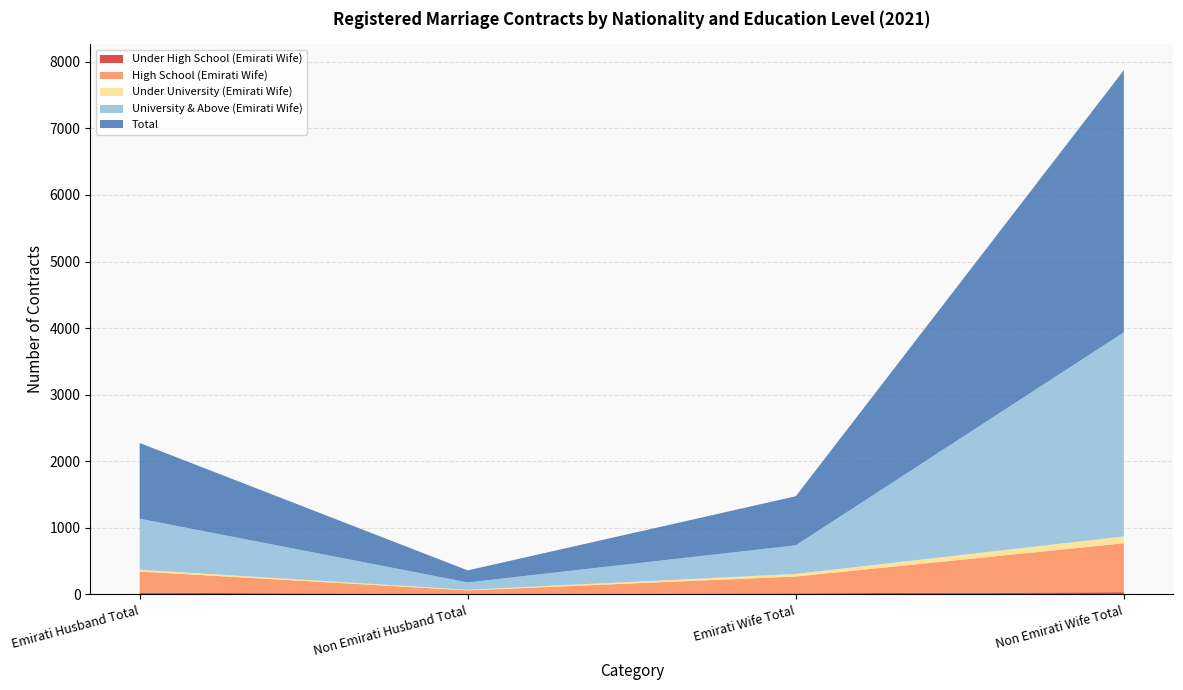

Reading left to right, list all the values displayed in this chart.

Under High School (Emirati Wife): Emirati Husband Total=25	Non Emirati Husband Total=6	Emirati Wife Total=16	Non Emirati Wife Total=33
High School (Emirati Wife): Emirati Husband Total=318	Non Emirati Husband Total=54	Emirati Wife Total=252	Non Emirati Wife Total=735
Under University (Emirati Wife): Emirati Husband Total=27	Non Emirati Husband Total=9	Emirati Wife Total=39	Non Emirati Wife Total=103
University & Above (Emirati Wife): Emirati Husband Total=767	Non Emirati Husband Total=111	Emirati Wife Total=430	Non Emirati Wife Total=3066
Total: Emirati Husband Total=1137	Non Emirati Husband Total=180	Emirati Wife Total=737	Non Emirati Wife Total=3937